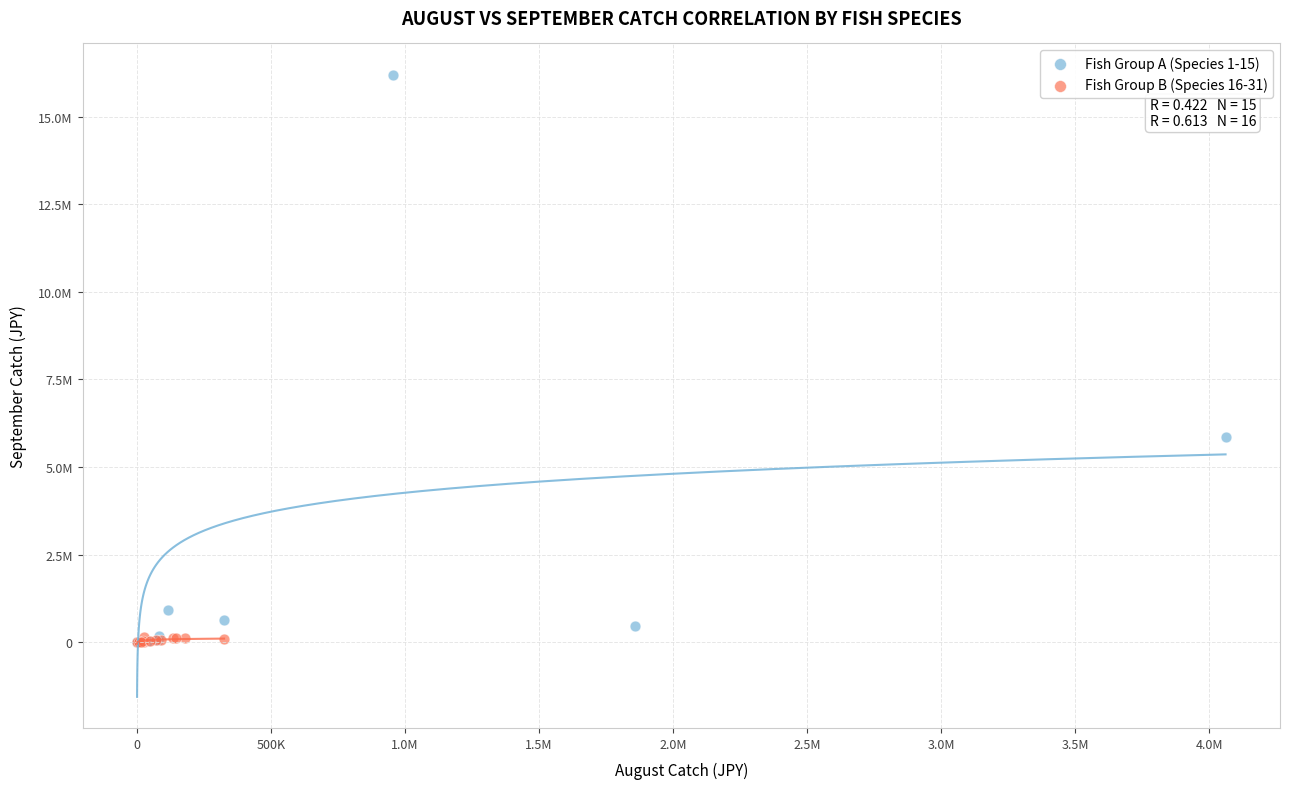

What are all the series names shown in the legend?

Fish Group A (Species 1-15), Fish Group B (Species 16-31)